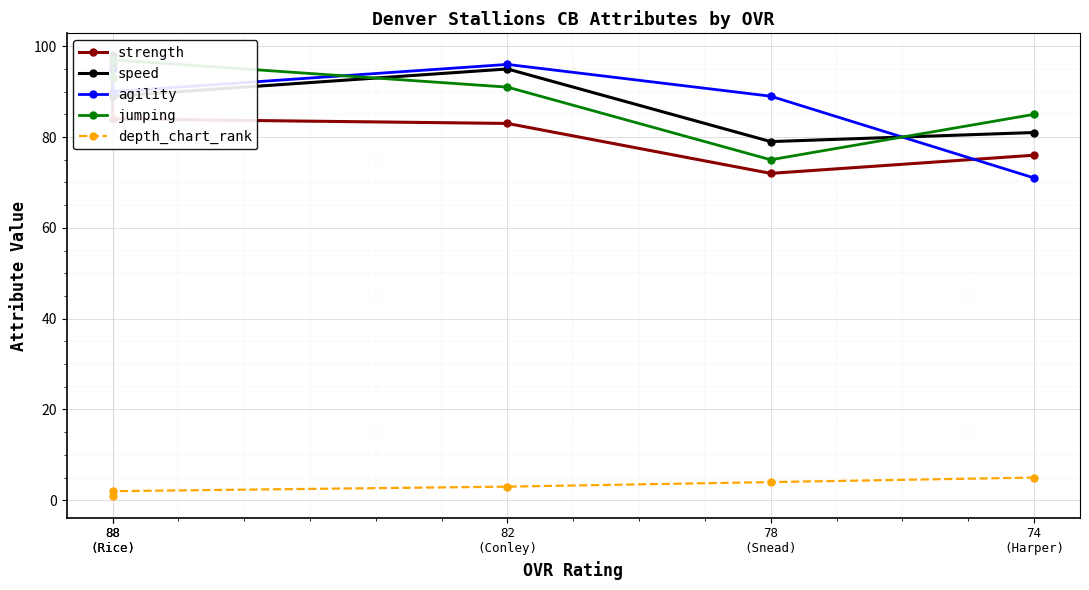

What are all the series names shown in the legend?

strength, speed, agility, jumping, depth_chart_rank